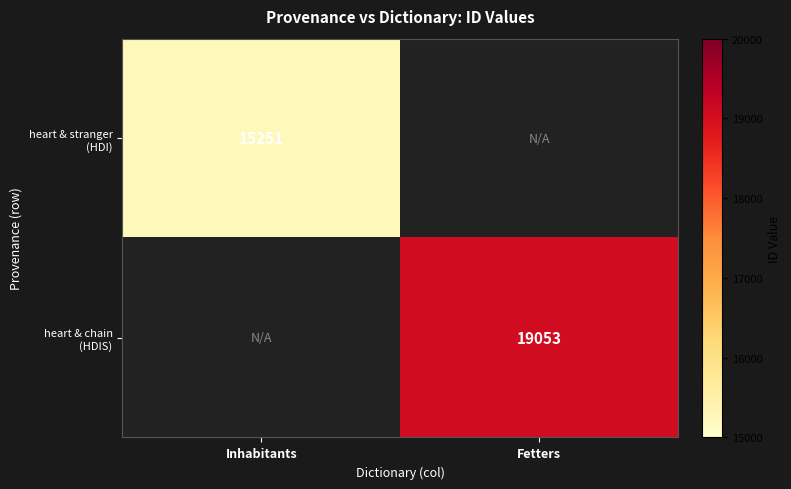

How many categories are shown in the chart?

2